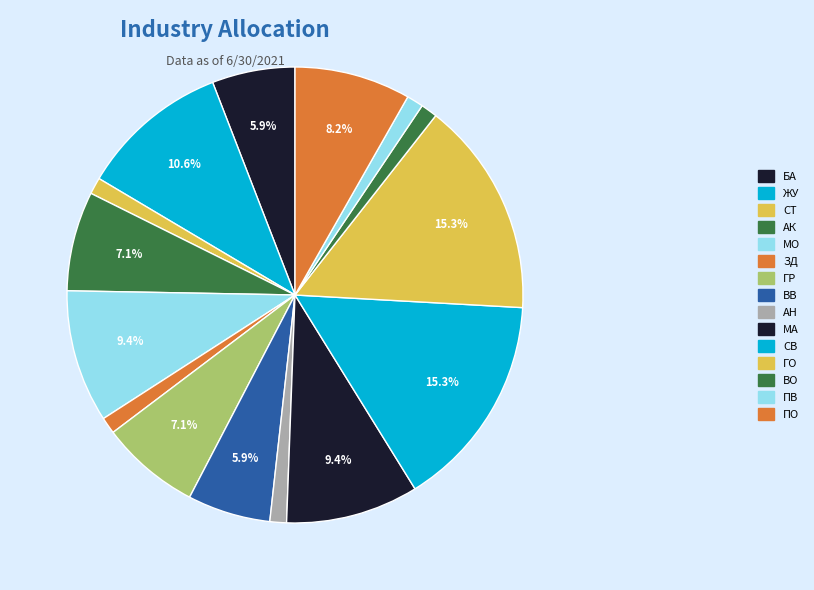

Which category has the biggest portion of the pie?

СВ